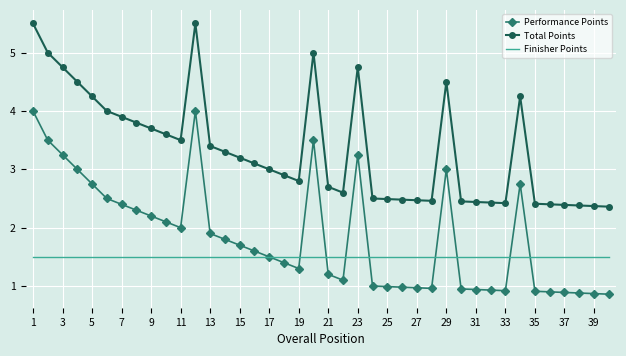

True or false: Finisher Points and Total Points cross at least once.

False